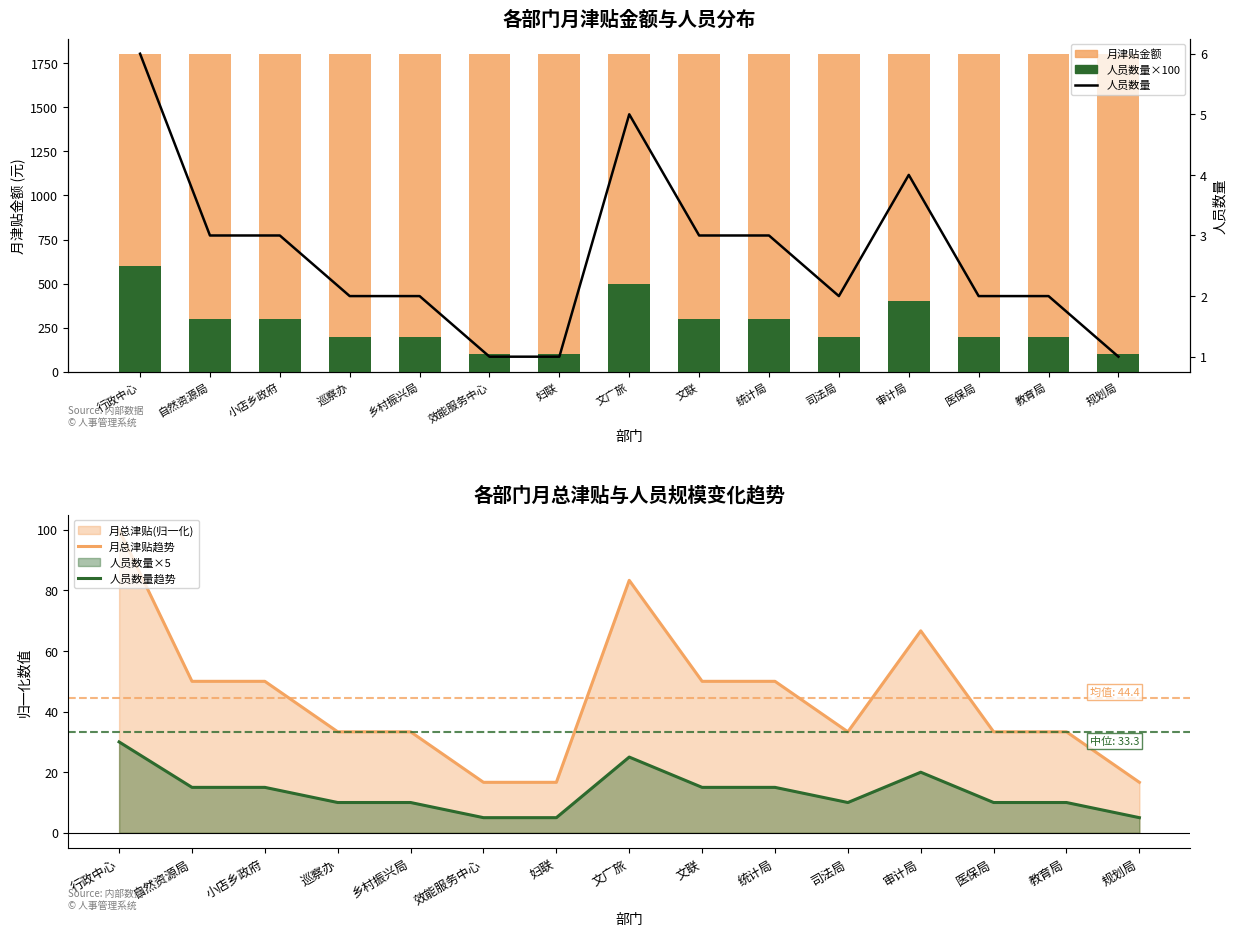

Rank the categories by 人员数量趋势 value from lowest to highest.

效能服务中心, 妇联, 规划局, 巡察办, 乡村振兴局, 司法局, 医保局, 教育局, 自然资源局, 小店乡政府, 文联, 统计局, 审计局, 文广旅, 行政中心